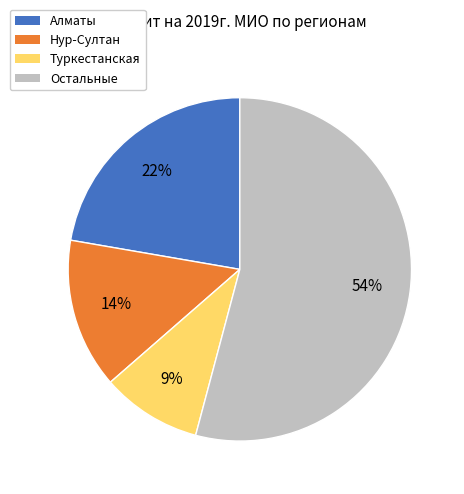

To the nearest percent, what portion does Алматы represent?

22%